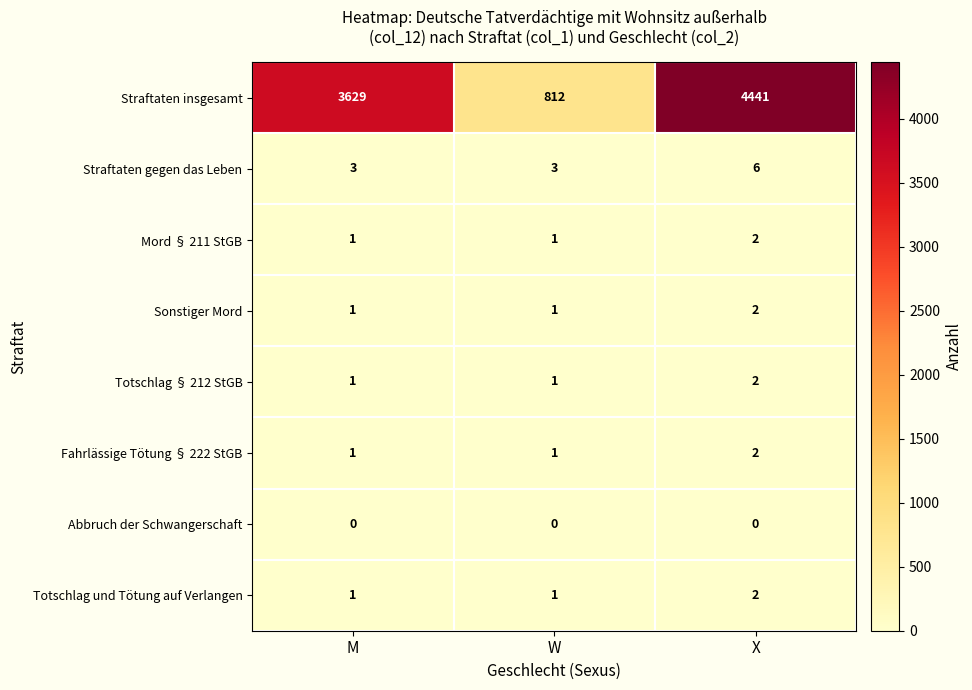

Which series has the largest total across all categories?

Straftaten insgesamt